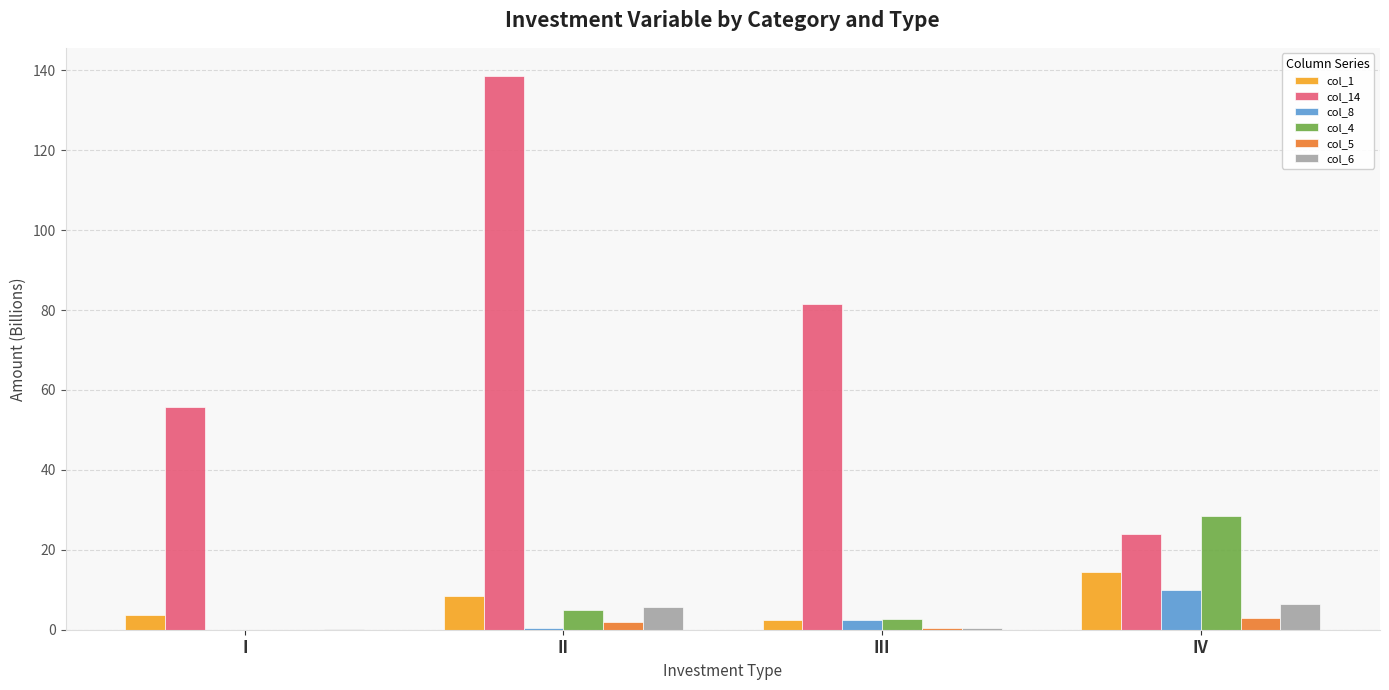

True or false: col_4 has a value of 28.3 at IV.

True